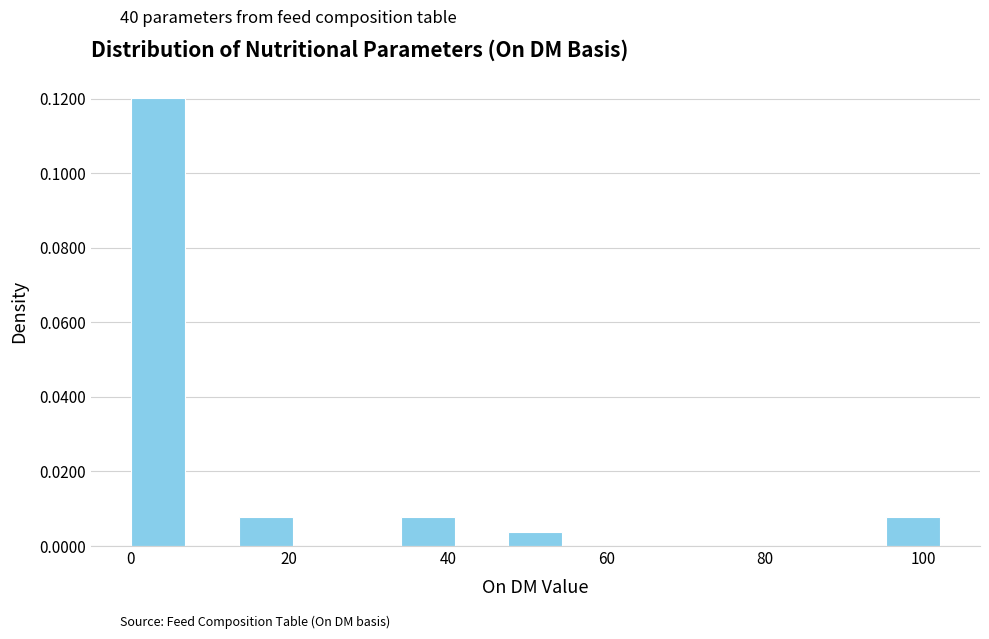

Around what value on the x-axis is the tallest bar? Give the approximate position of its centre, as read against the axis.

4